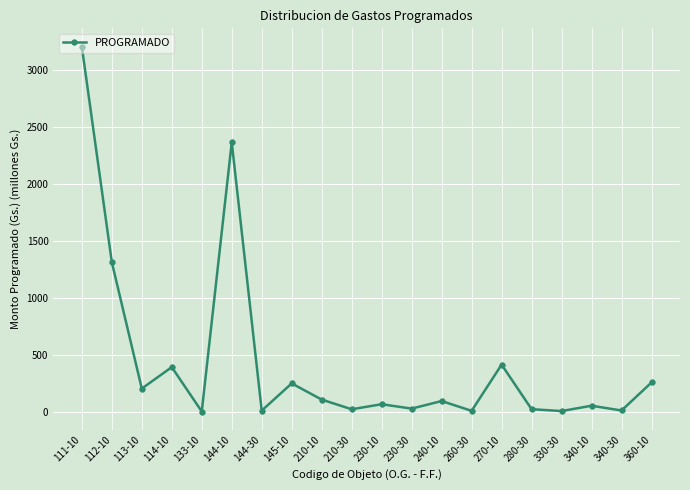

What is the maximum value shown in the chart?

3201.1